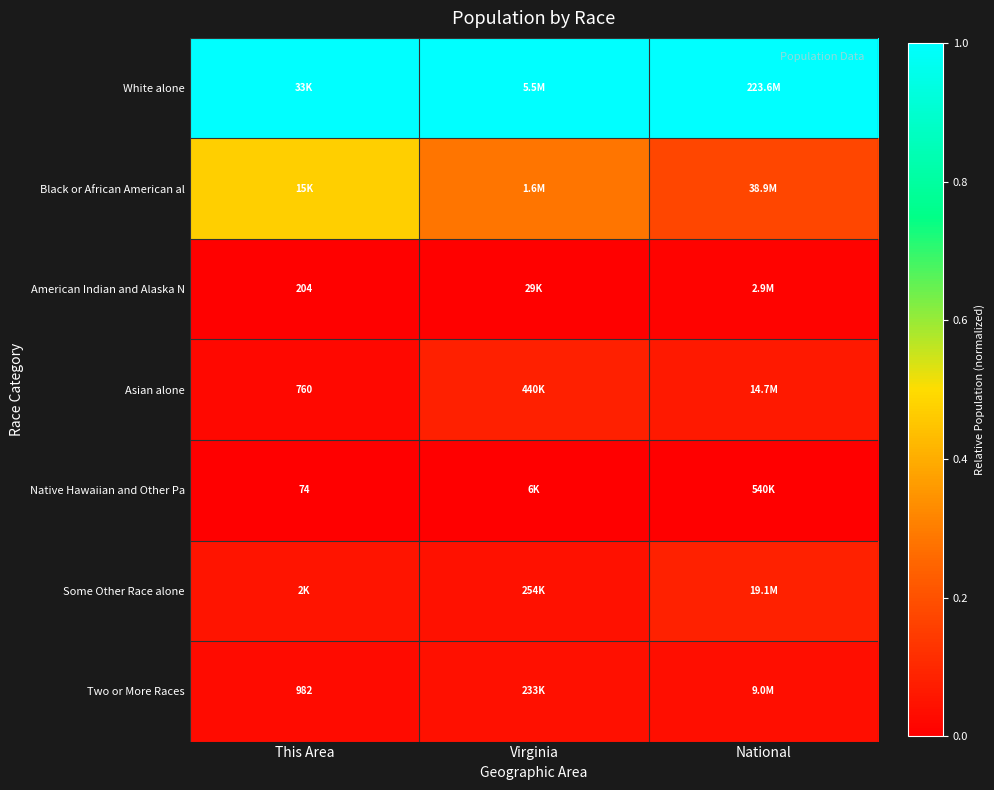

What is the spread (max minus min) of values at Virginia?

1.0